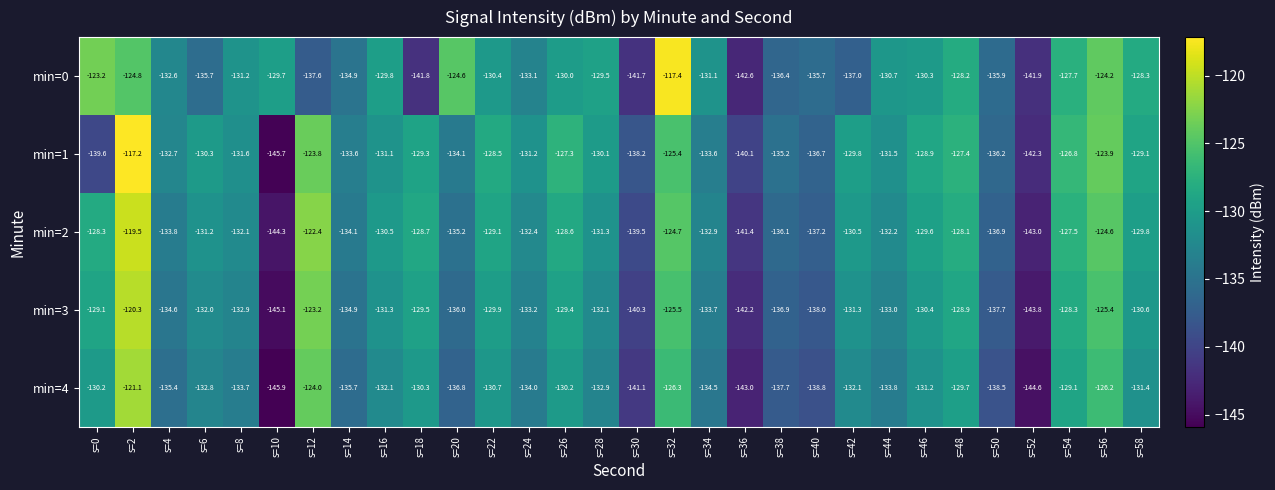

Count the number of data series in this chart.

5